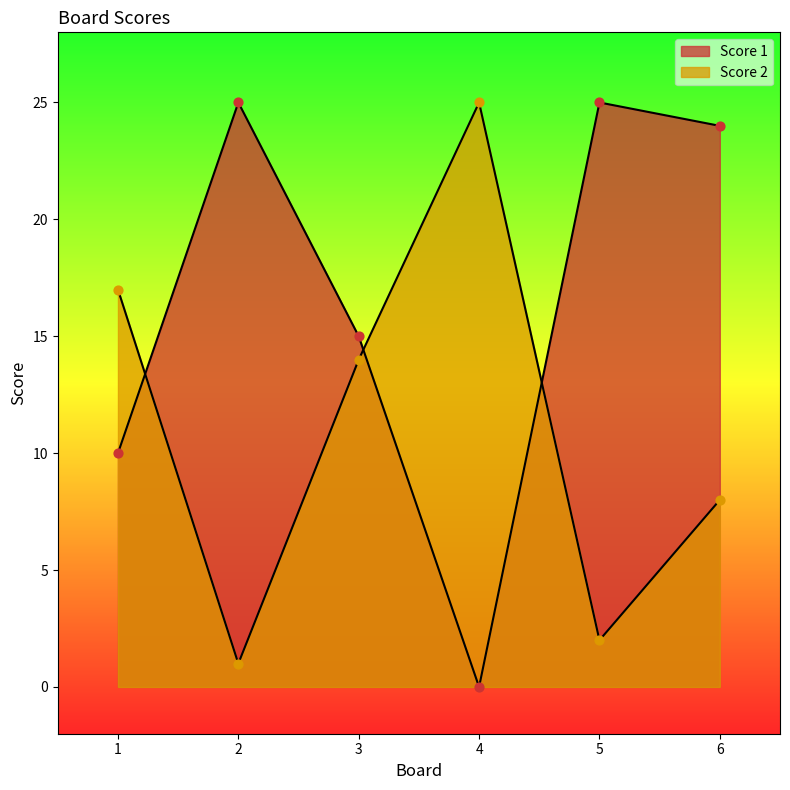

At how many categories does at least one series exceed 20?

4